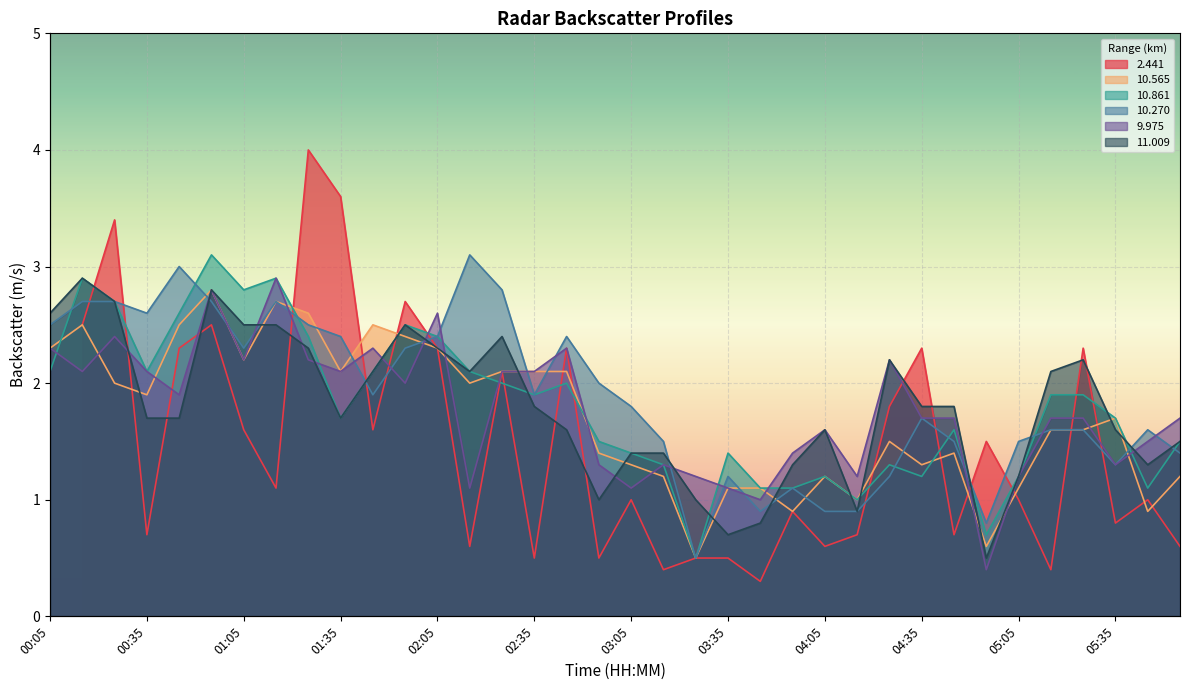

True or false:  10.565 and   9.975 intersect in this chart.

True